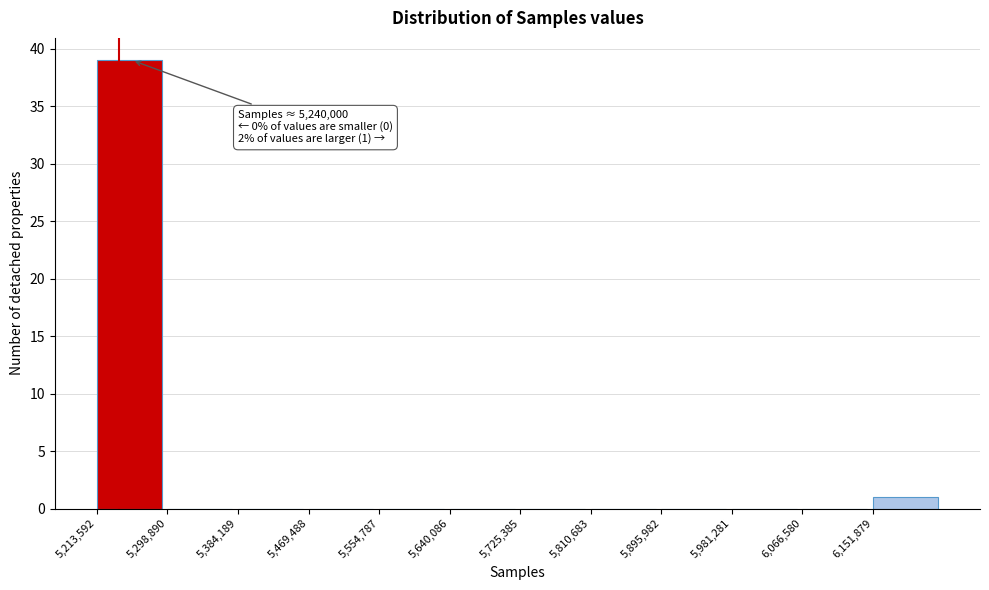

Over which range of the x-axis is the bar tallest?

5210000 to 5300000